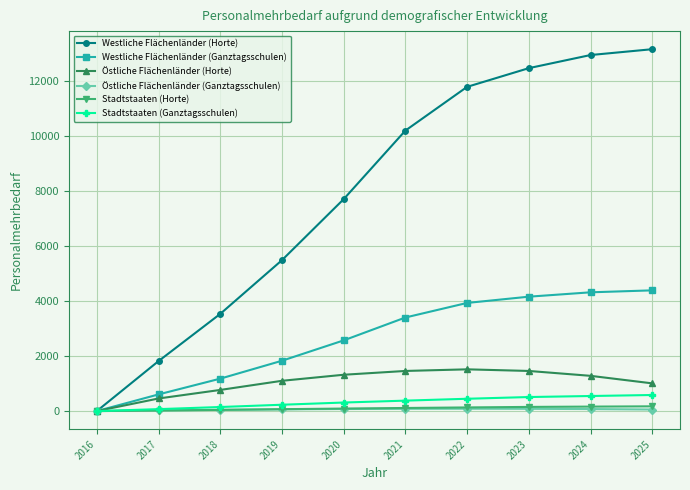

What are all the series names shown in the legend?

Westliche Flächenländer (Horte), Westliche Flächenländer (Ganztagsschulen), Östliche Flächenländer (Horte), Östliche Flächenländer (Ganztagsschulen), Stadtstaaten (Horte), Stadtstaaten (Ganztagsschulen)